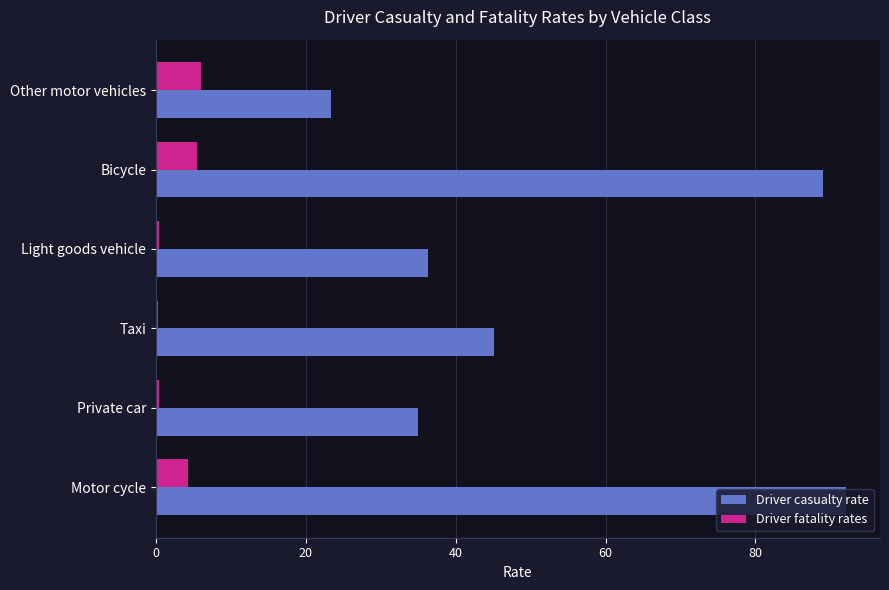

How many series are shown in this chart?

2